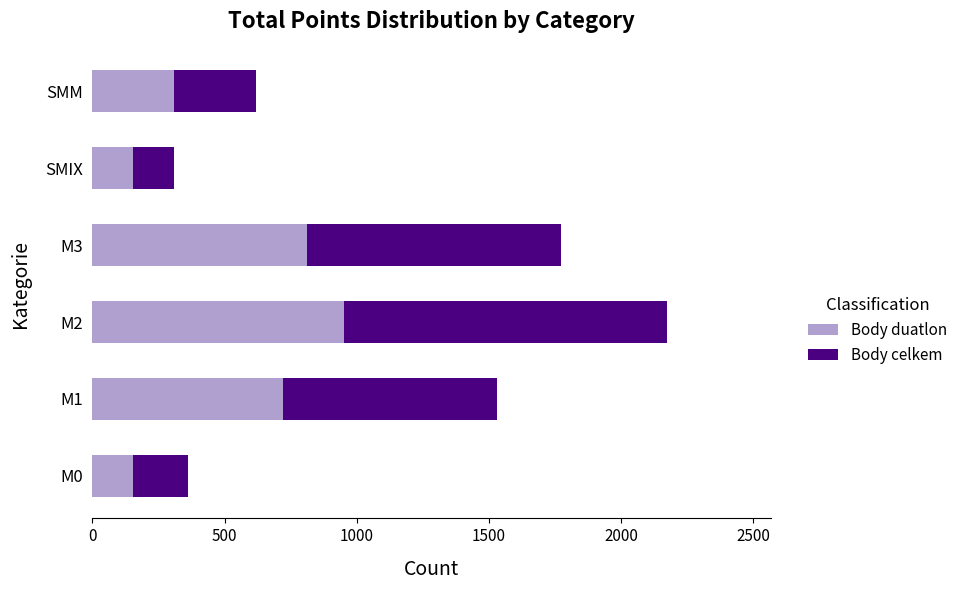

What are all the series names shown in the legend?

Body duatlon, Body celkem